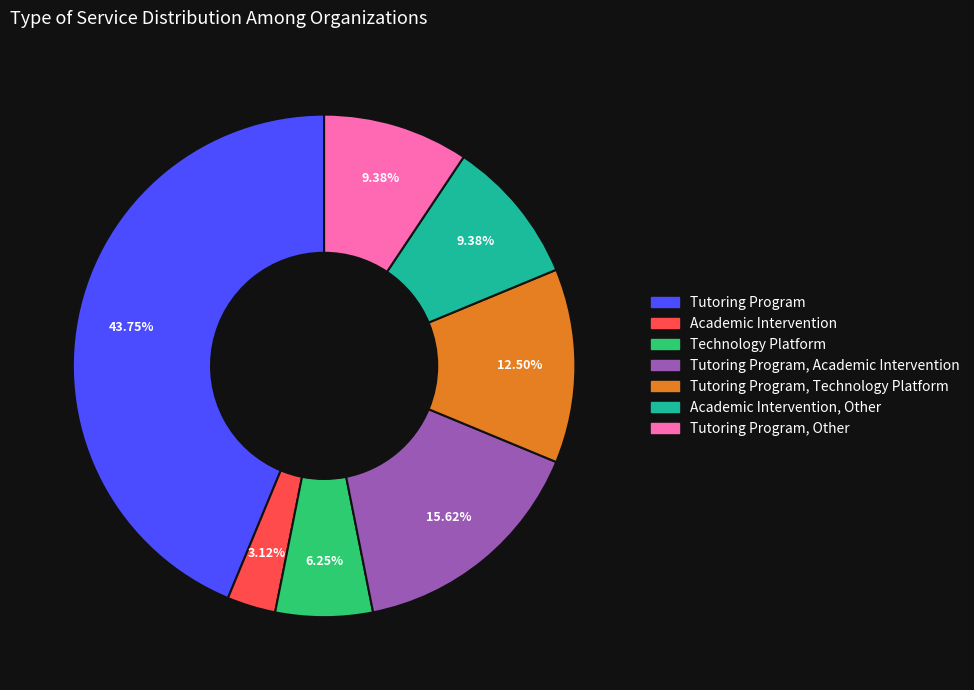

To the nearest percent, what is the difference between the largest and smallest slice percentages?

41%